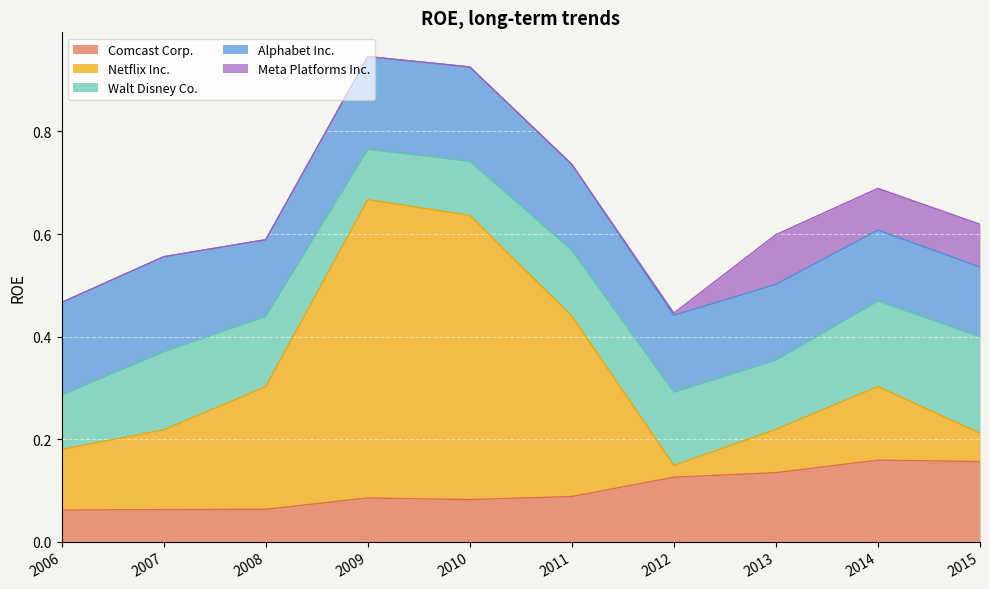

Read the Walt Disney Co. value at 2014.

0.2